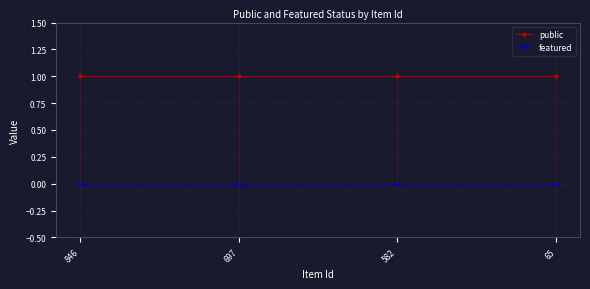

Which series has the widest spread of values?

public